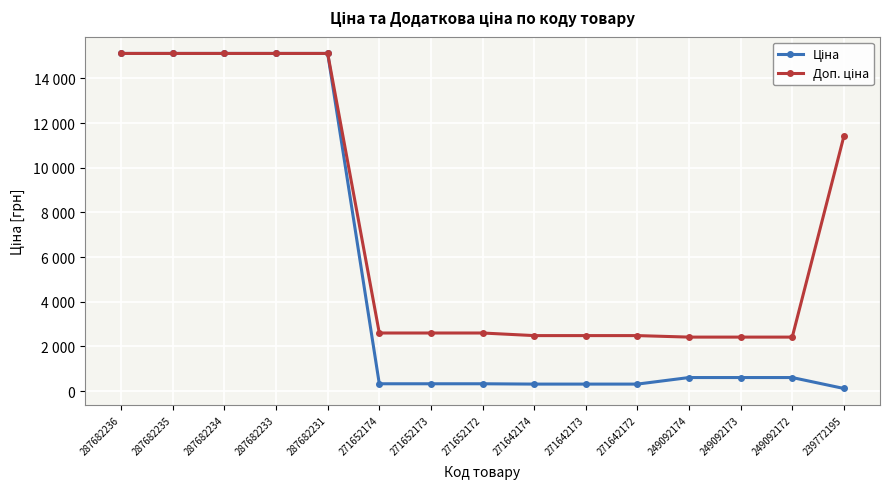

Does the chart have visible grid lines?

Yes